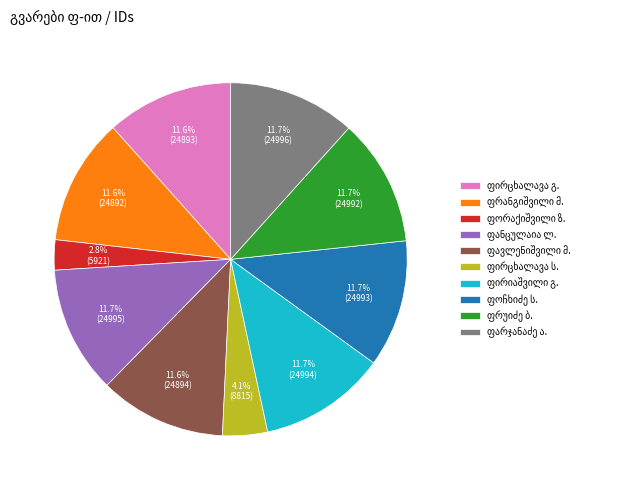

Does any single category account for the majority?

No